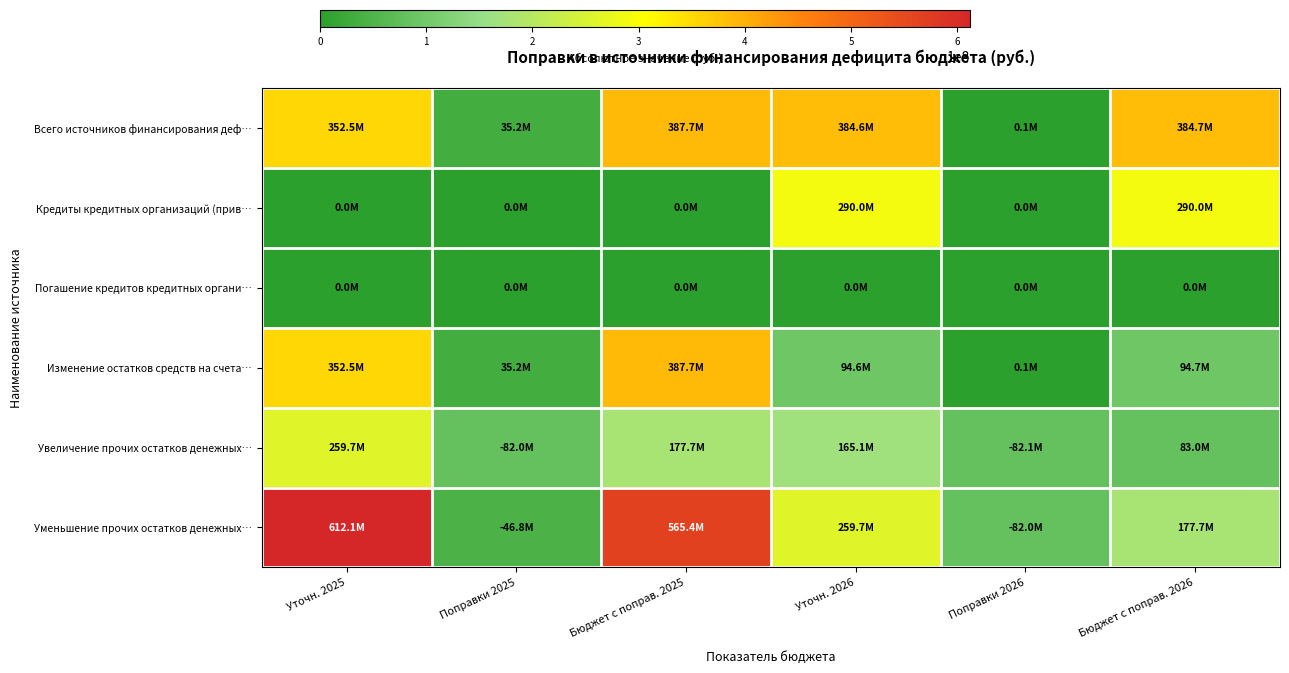

Which series has the widest spread of values?

Уменьшение прочих остатков денежных…